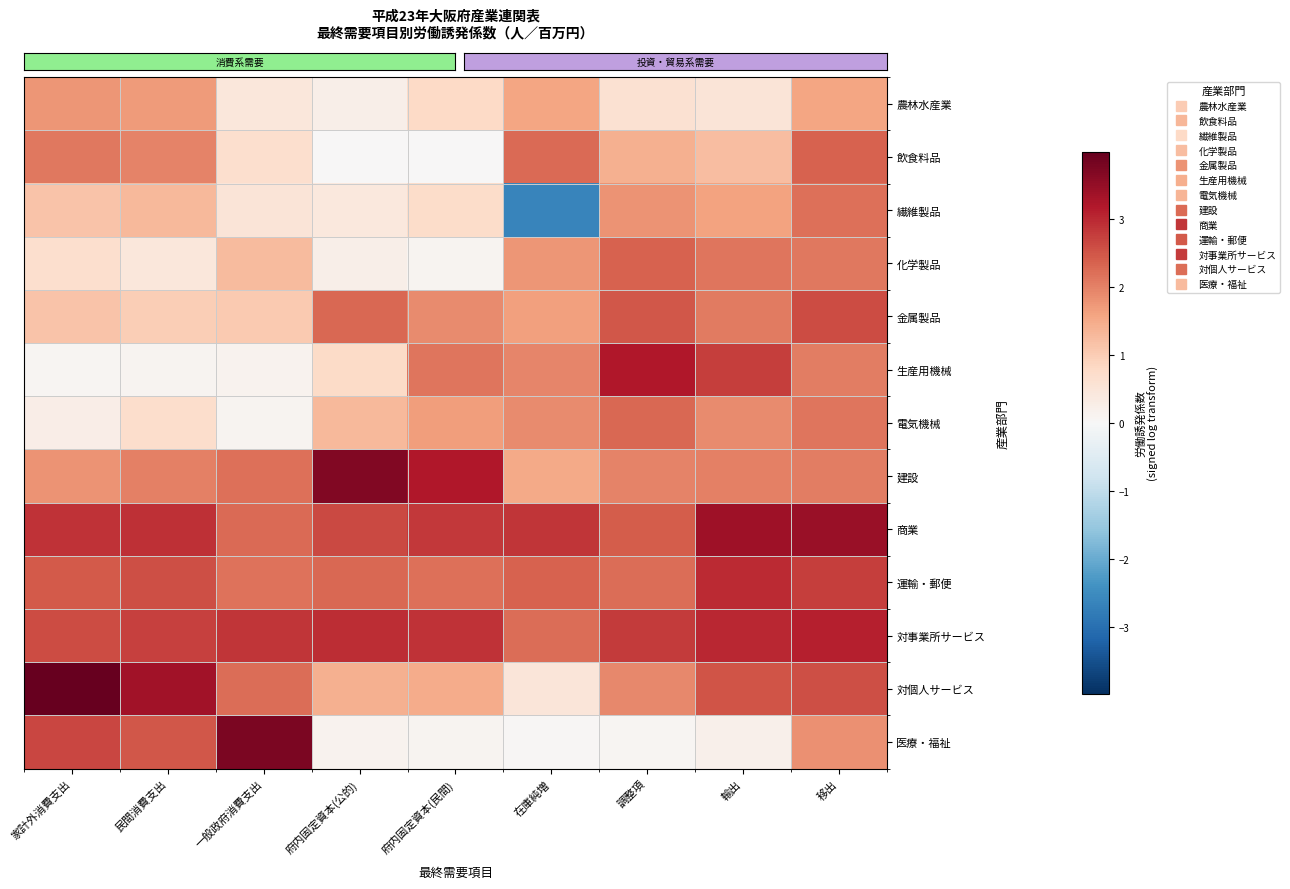

What is the maximum value shown in the chart?

4.0